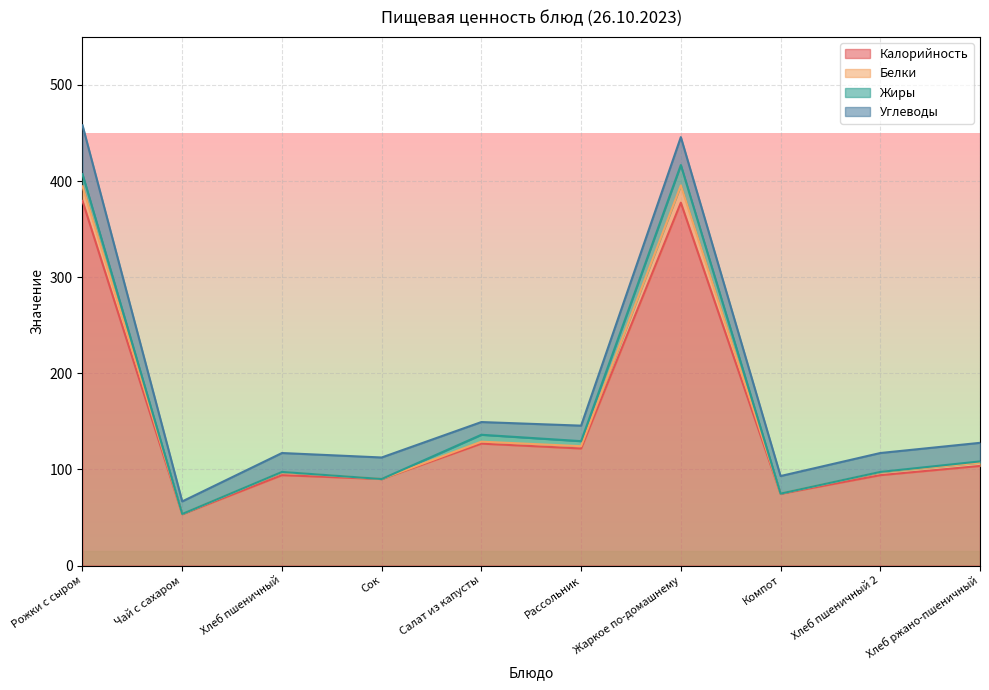

At how many categories does at least one series exceed 254?

2